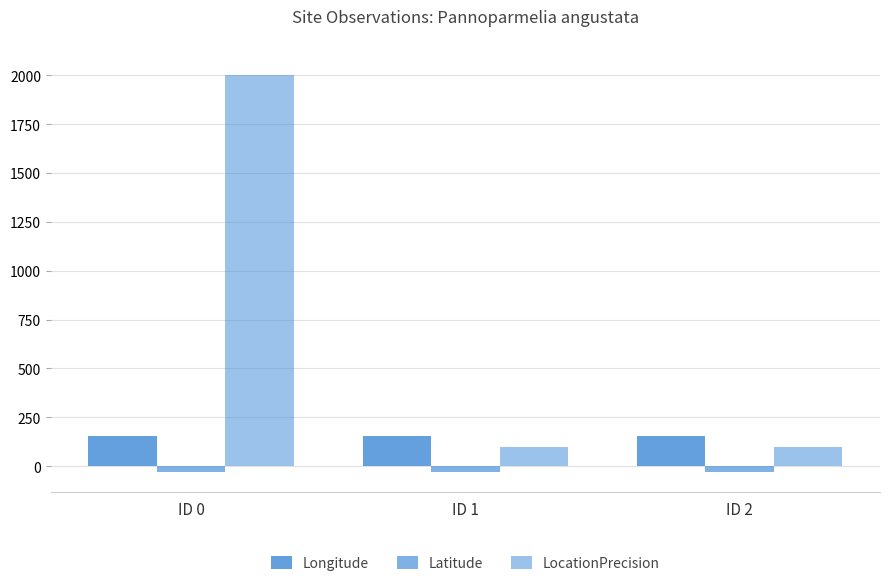

How many bars are there in each group?

3